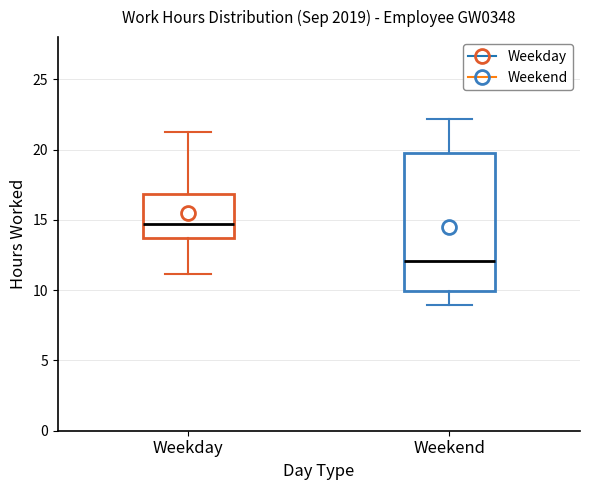

Comparing the boxes themselves (not the whiskers), which one is the tallest?

Weekend